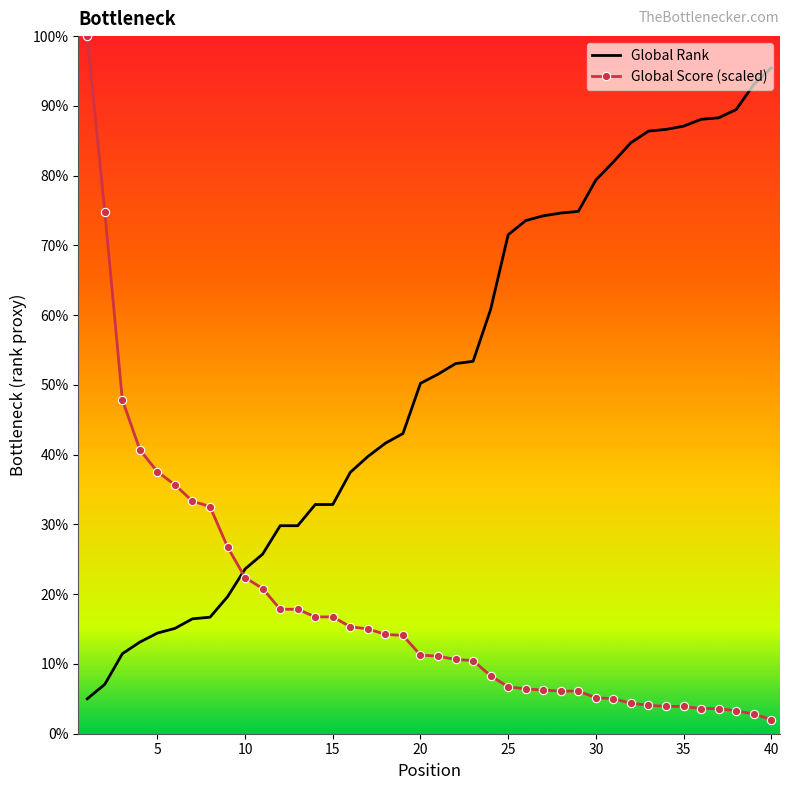

Which series has the largest range (max minus min)?

Global Score (scaled)